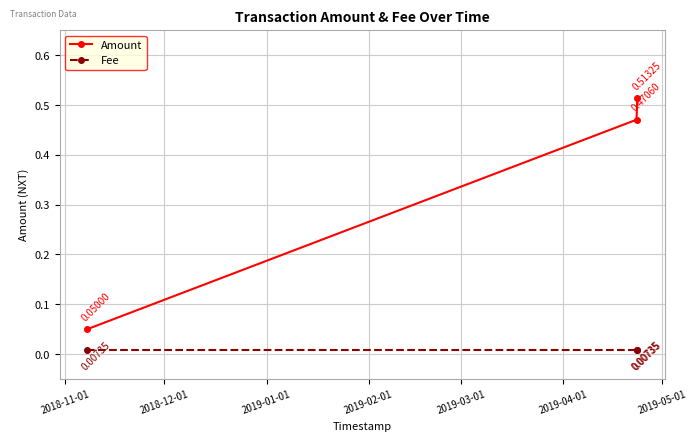

Which series has the largest range (max minus min)?

Amount